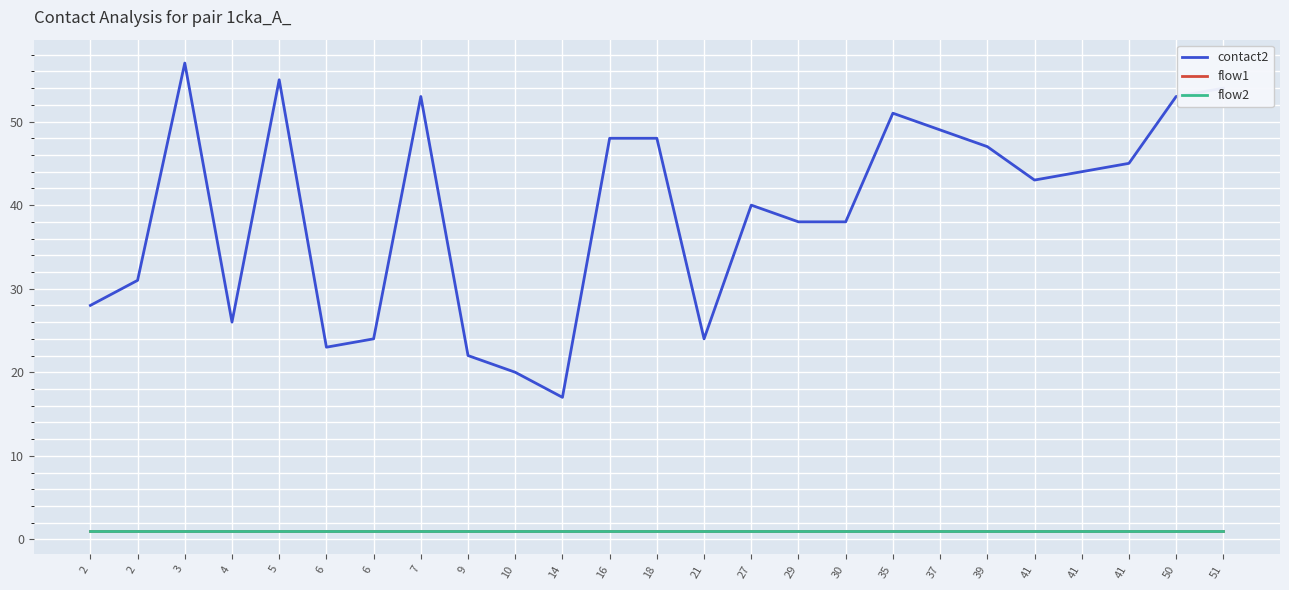

True or false: flow2 has a value of 1 at 2.

True